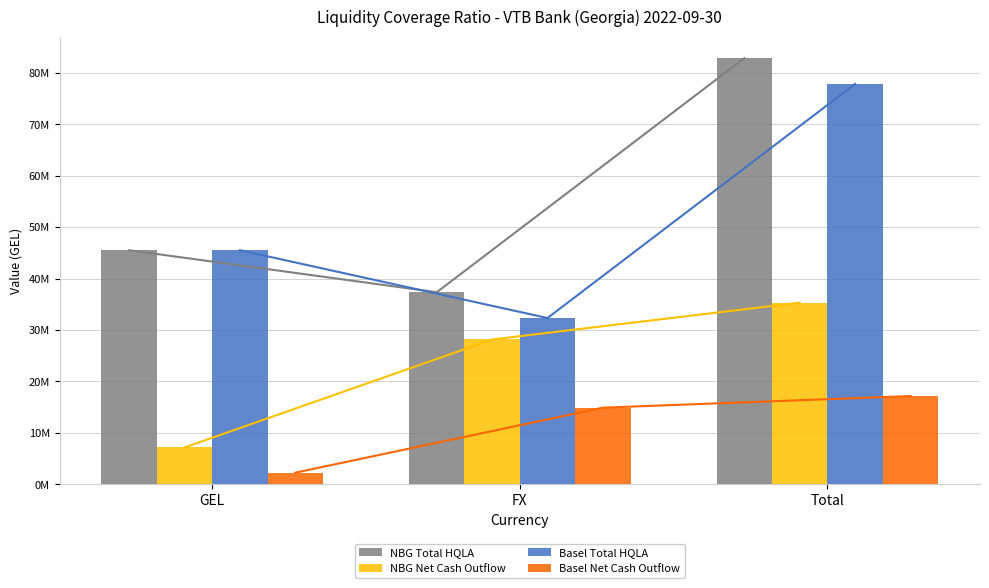

Are the bars grouped side by side (vs. stacked)?

Yes